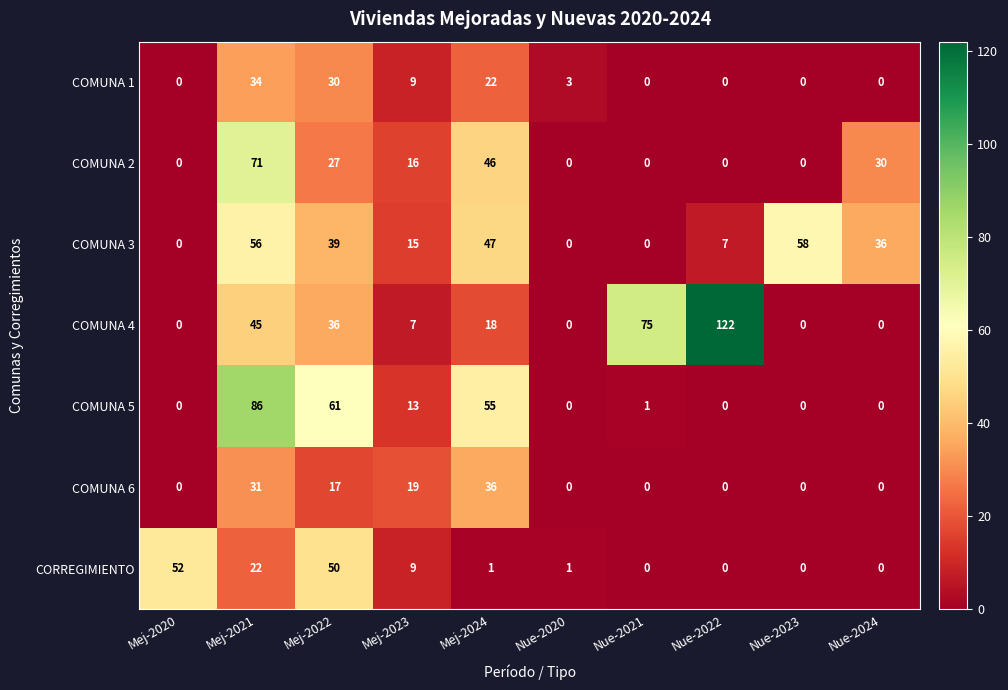

Which series changed the most between Mej-2021 and Mej-2023?

COMUNA 5